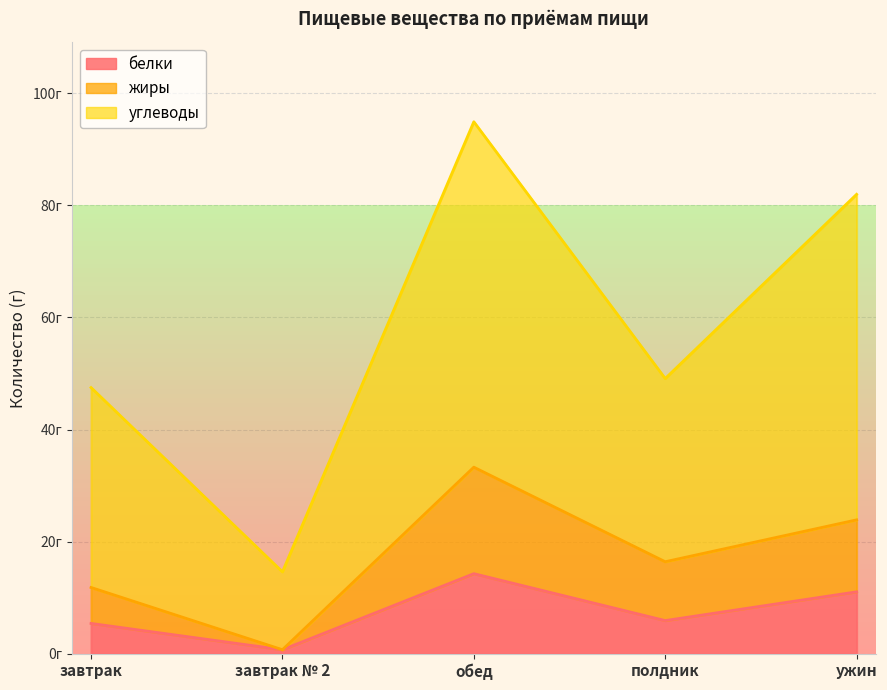

Which category has the lowest value across all series?

завтрак № 2